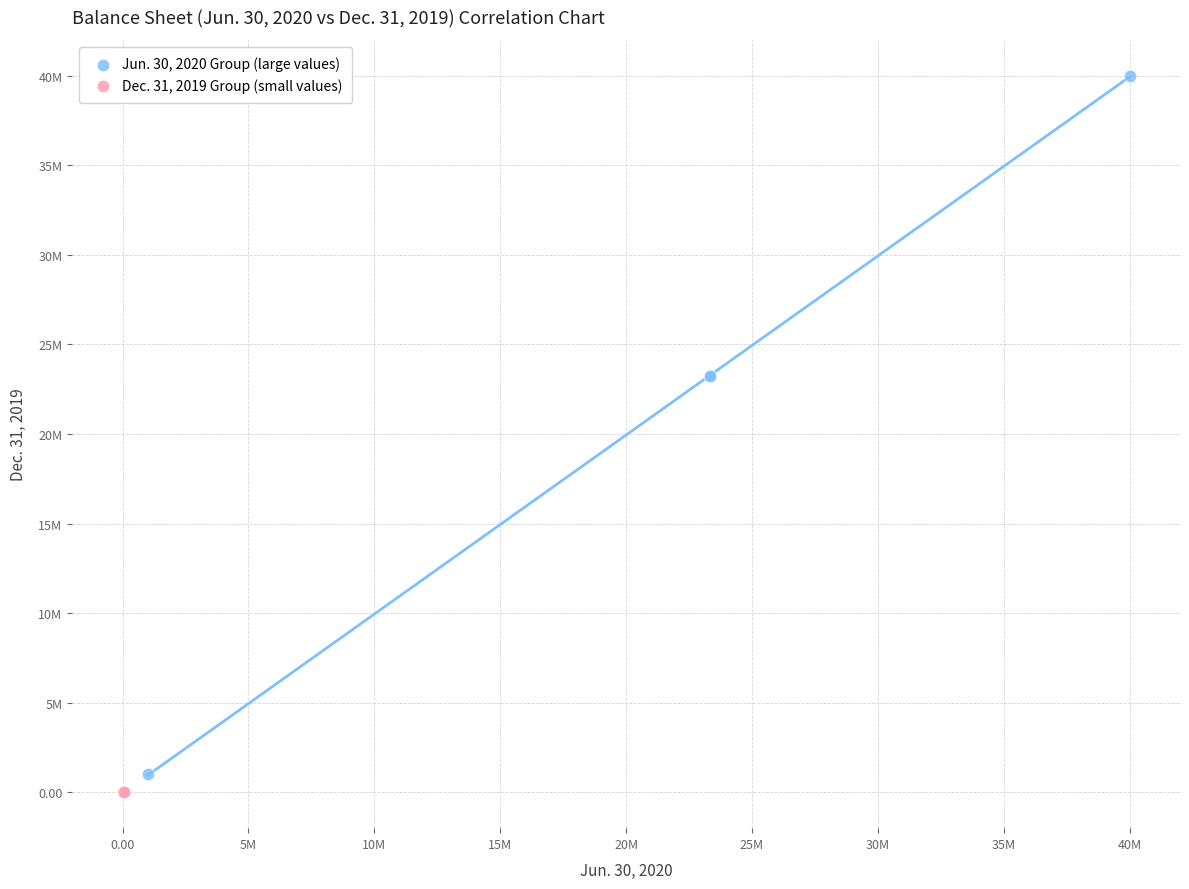

Which series contains the highest Y value?

Jun. 30, 2020 Group (large values)